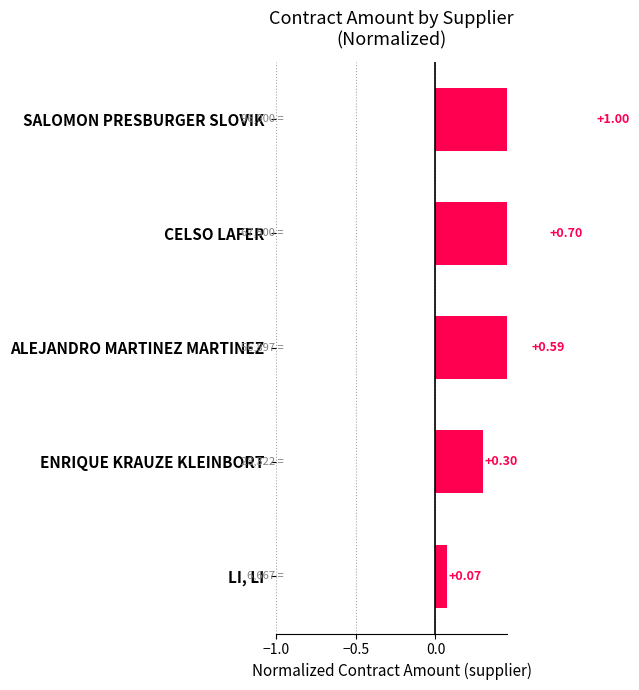

What is the difference between the maximum and minimum values?

0.9